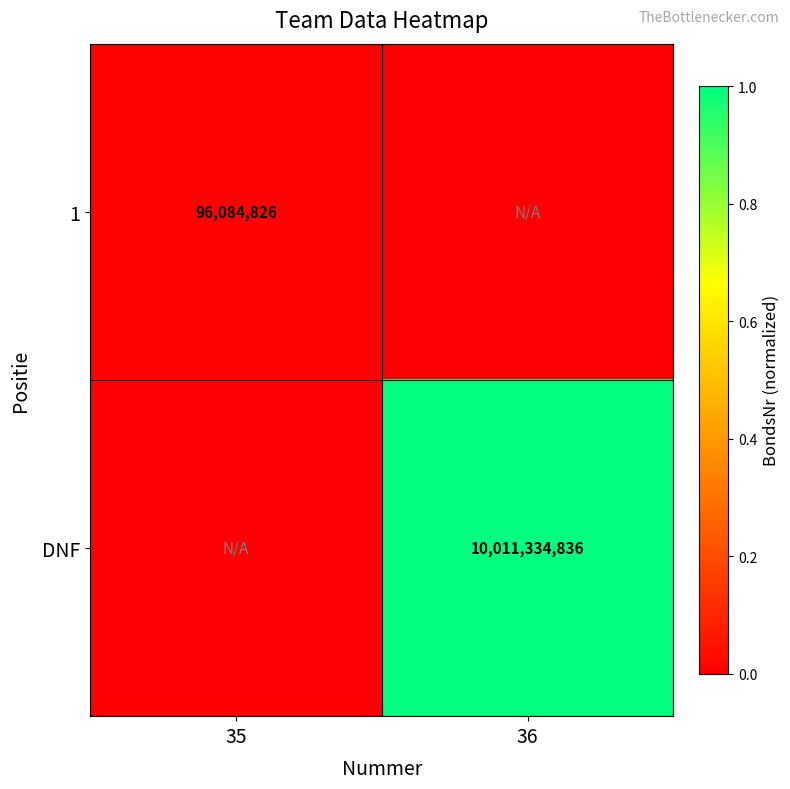

Is the value of 1 at 35 greater than the value of DNF at 36?

No